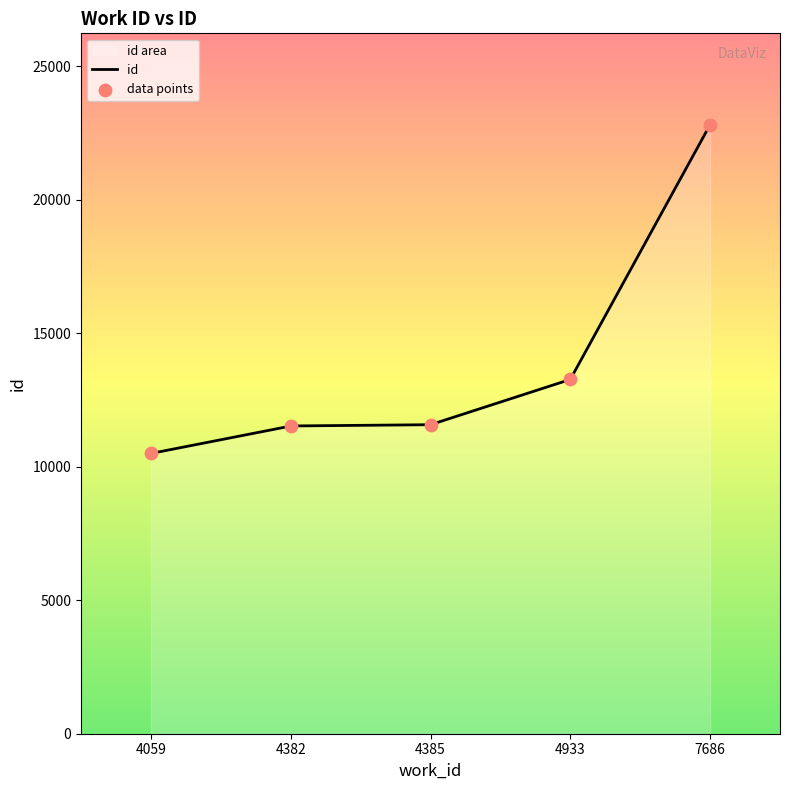

Which has a higher value, 7686 or 4382?

7686